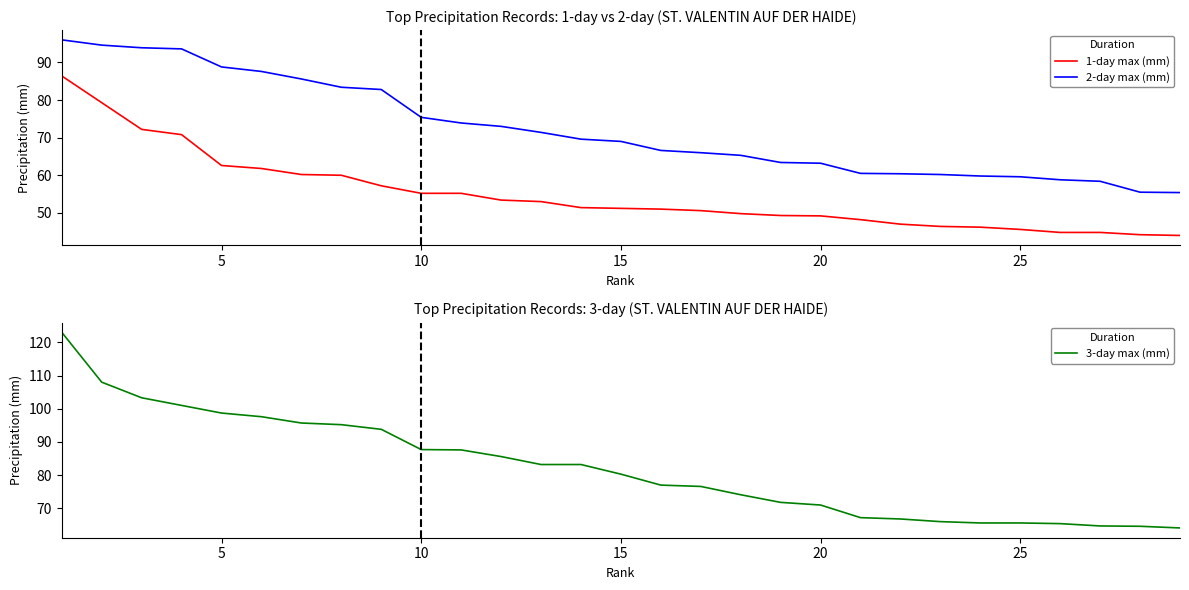

True or false: 3-day max (mm) has more than 1 points higher than both neighbors.

False